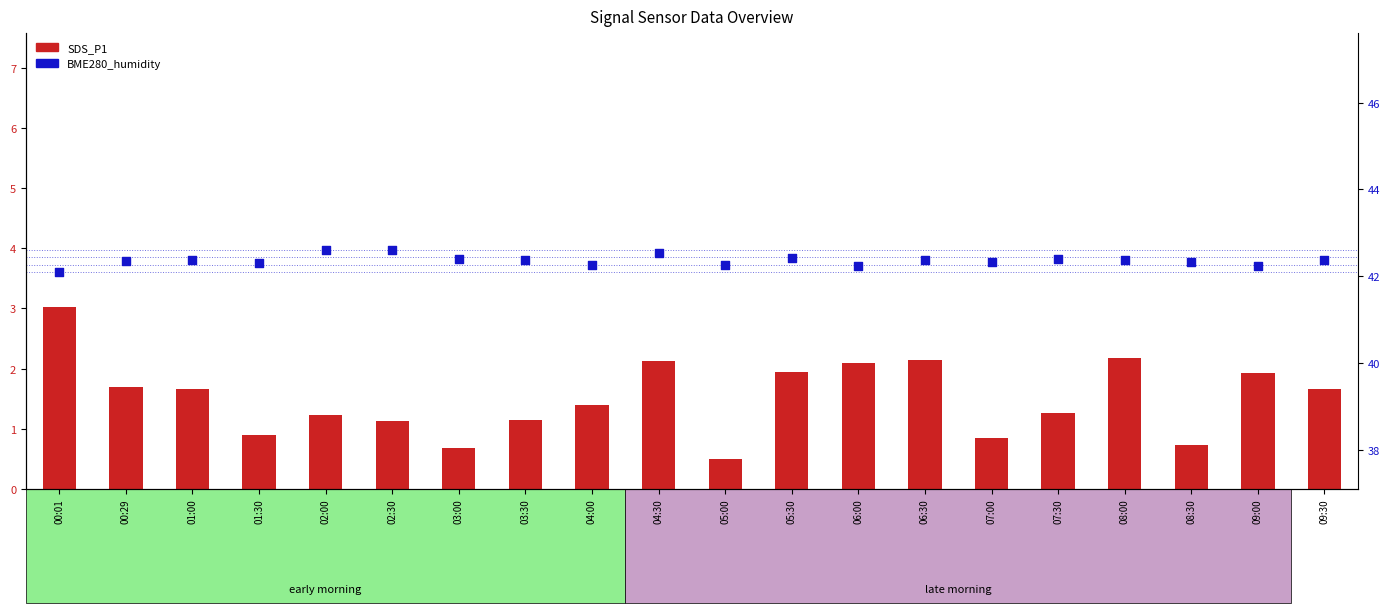

What are all the series names shown in the legend?

SDS_P1, BME280_humidity